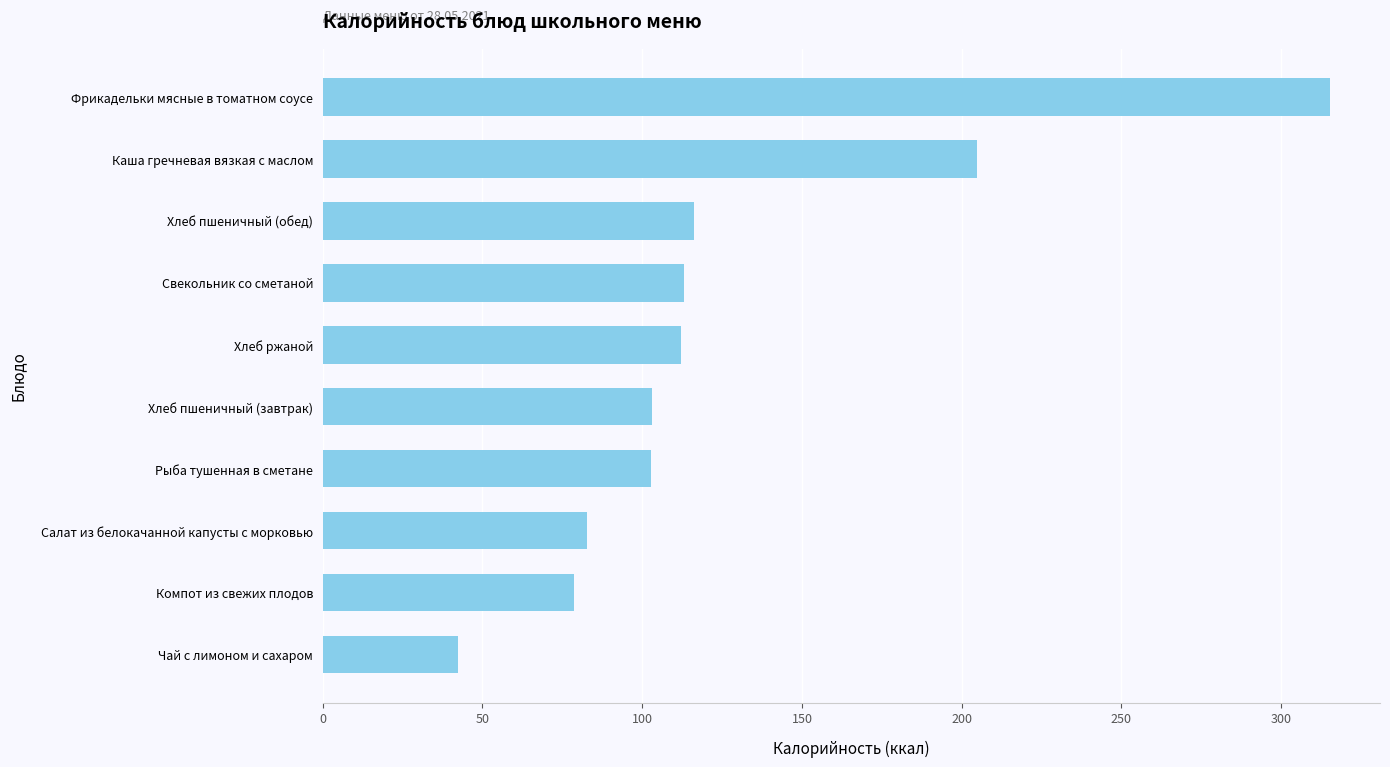

How many data points does each series have?

10